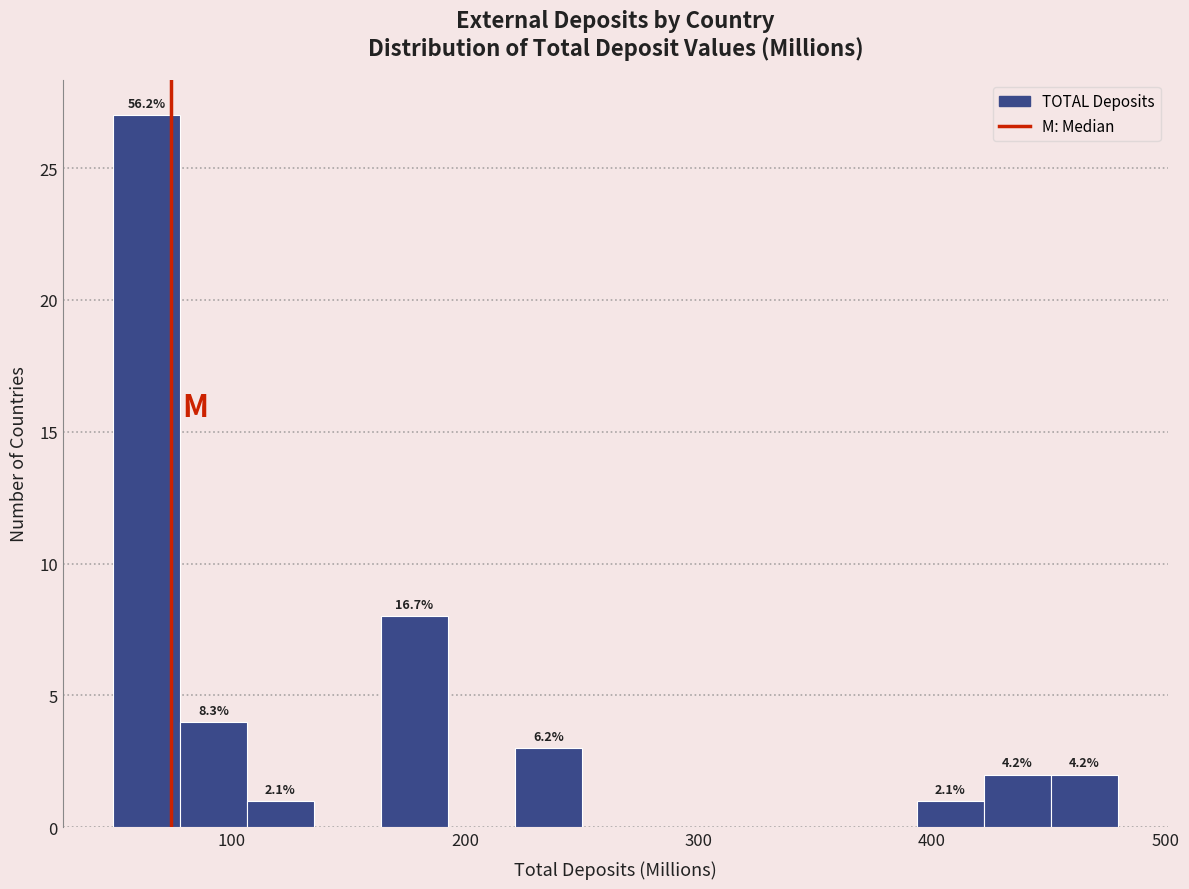

Around what value on the x-axis is the tallest bar? Give the approximate position of its centre, as read against the axis.

60